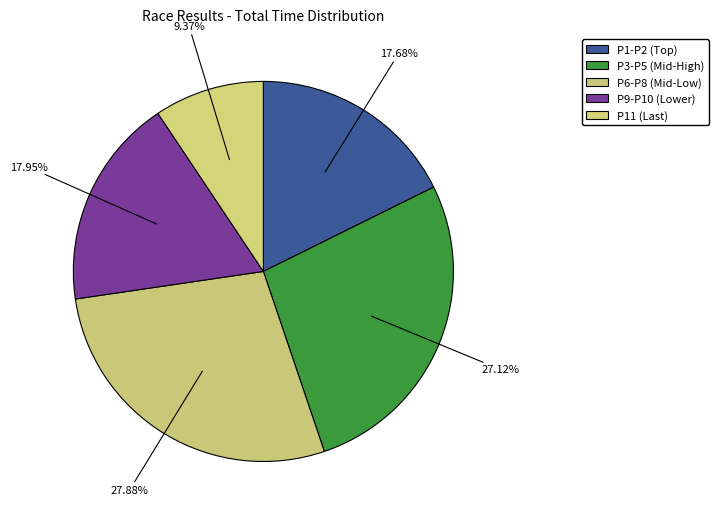

Is there any slice that represents more than half of the pie?

No